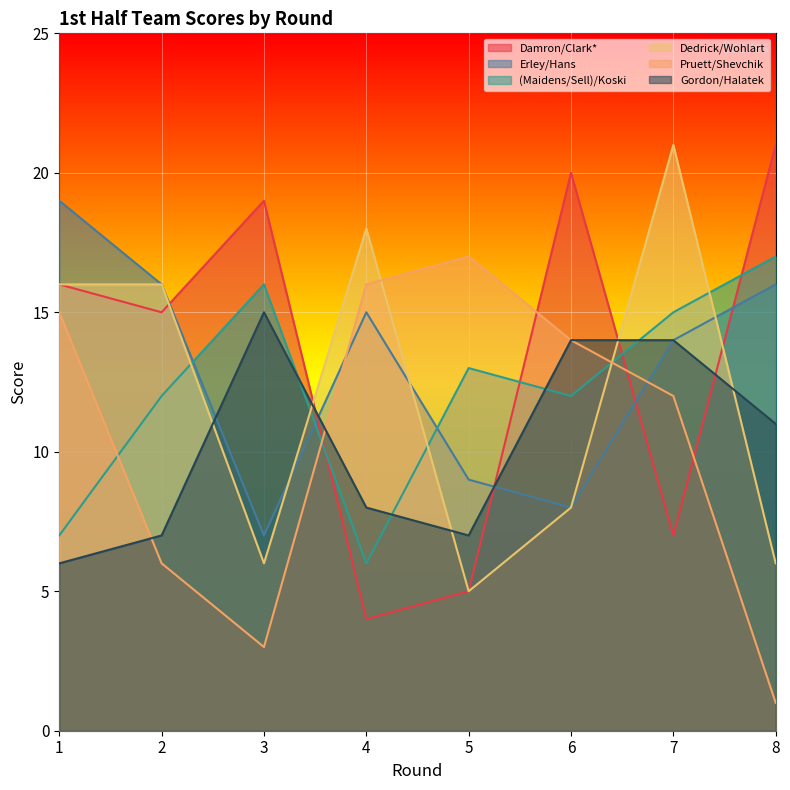

Between 2 and 5, which series saw the biggest shift?

Dedrick/Wohlart